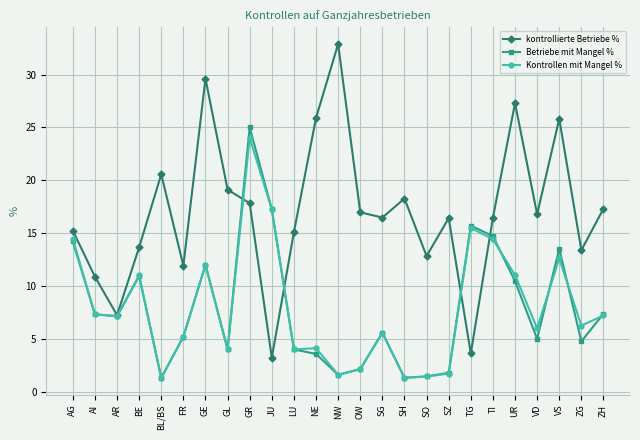

Which category has the highest value across all series?

NW